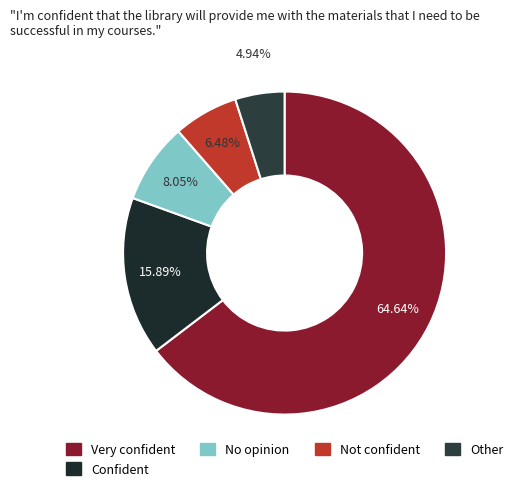

Count the number of slices in the pie.

5